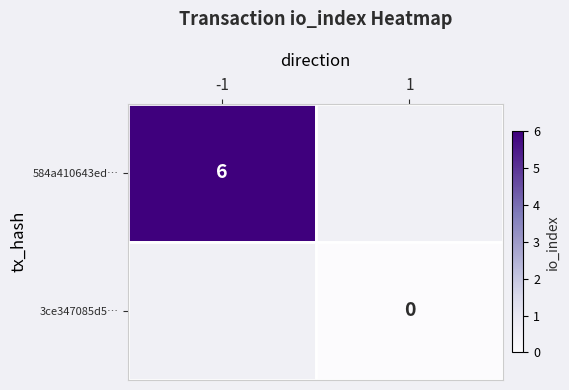

Is it true that 584a410643ed… equals 6 at -1?

True